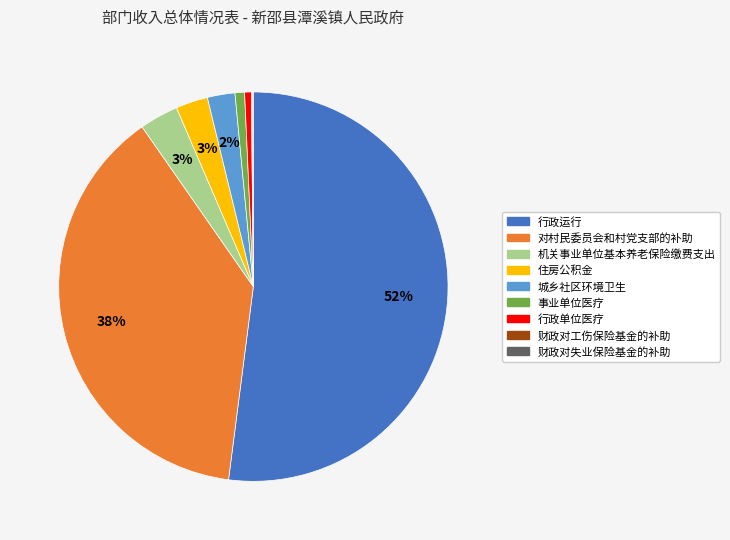

Which slice is the largest?

行政运行